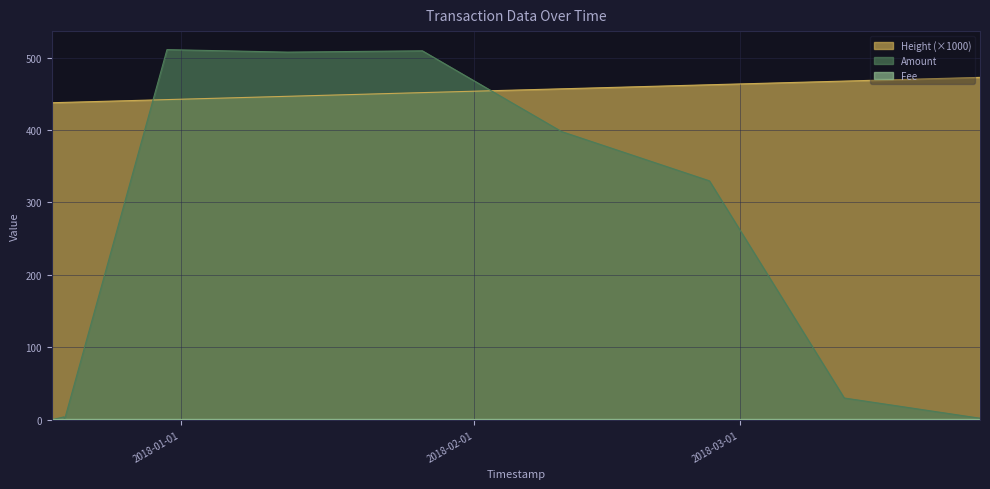

Which series has the widest spread of values?

Amount